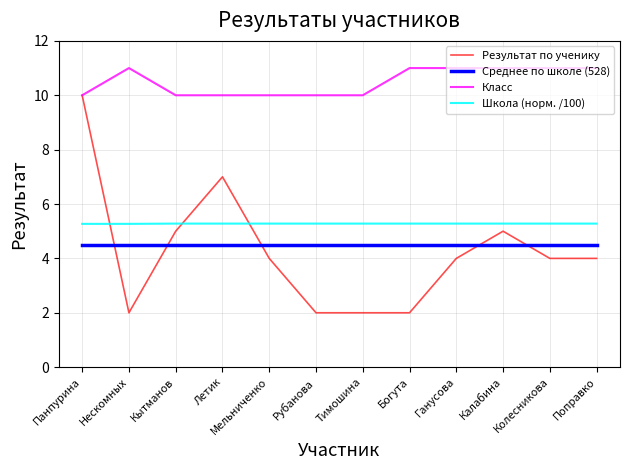

True or false: Среднее по школе (528) and Класс intersect in this chart.

False